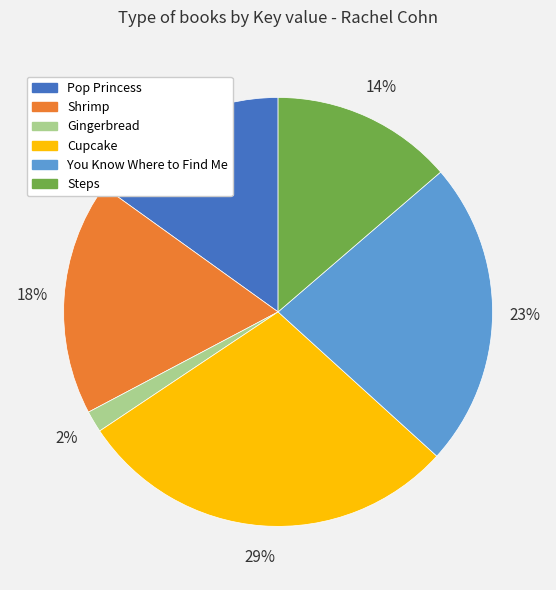

Is the sum of Pop Princess and Shrimp greater than half?

No